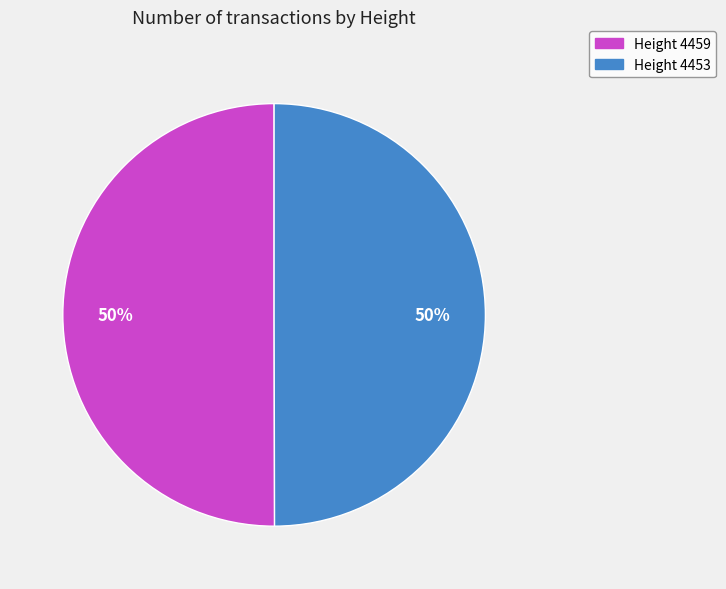

Do Height 4453 and Height 4459 together represent more than half of the pie?

Yes